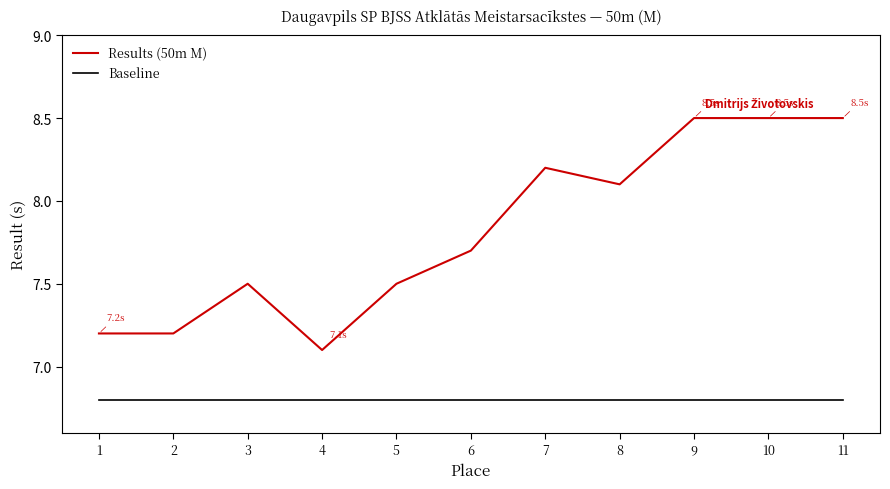

True or false: Results (50m M) and Baseline cross at least once.

False